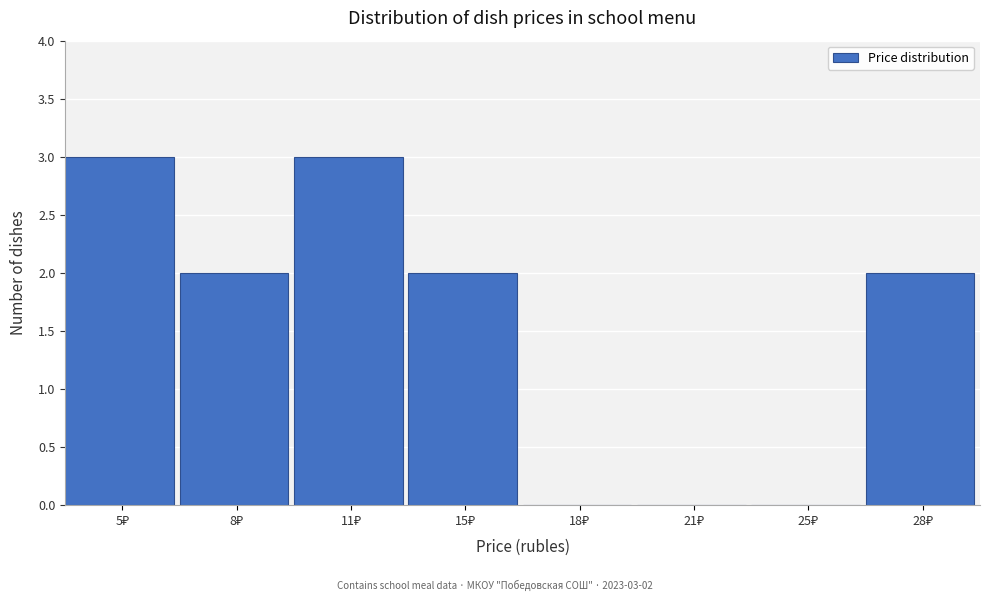

What is the sum of all values?

12